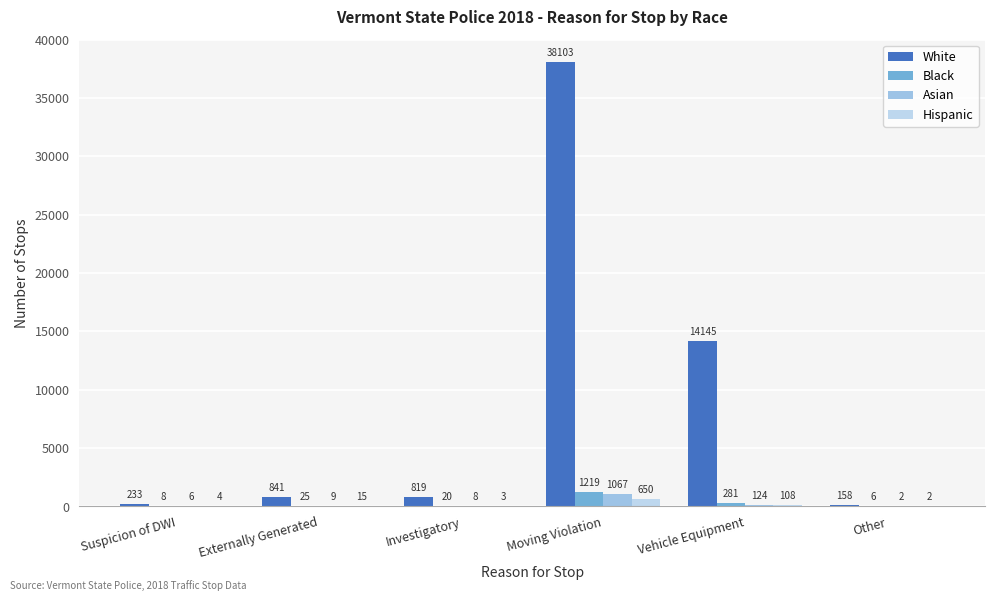

Count the number of categories in the chart.

6